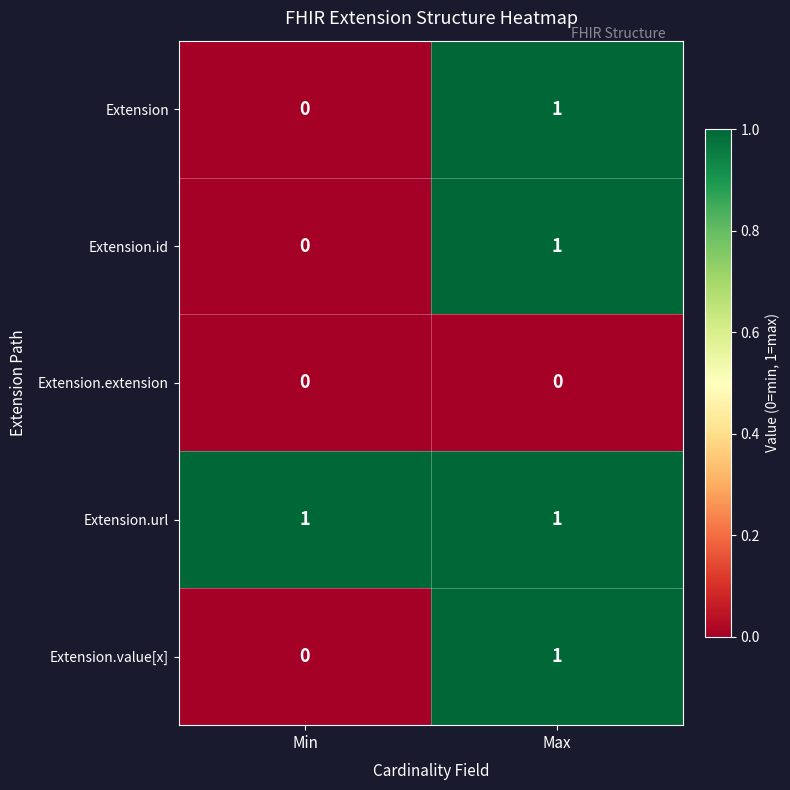

Which series has the largest total across all categories?

Extension.url